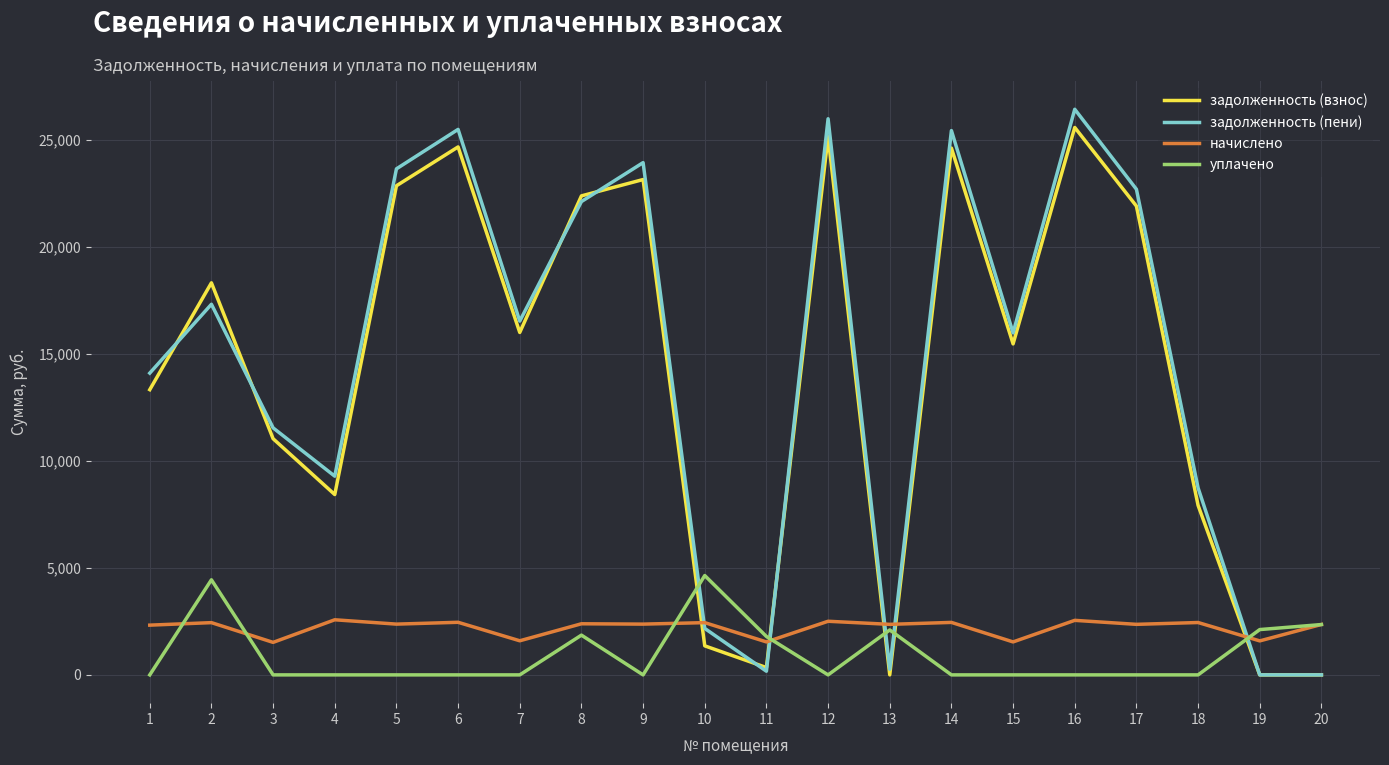

Between which two adjacent categories do уплачено and задолженность (пени) first intersect?

9 and 10